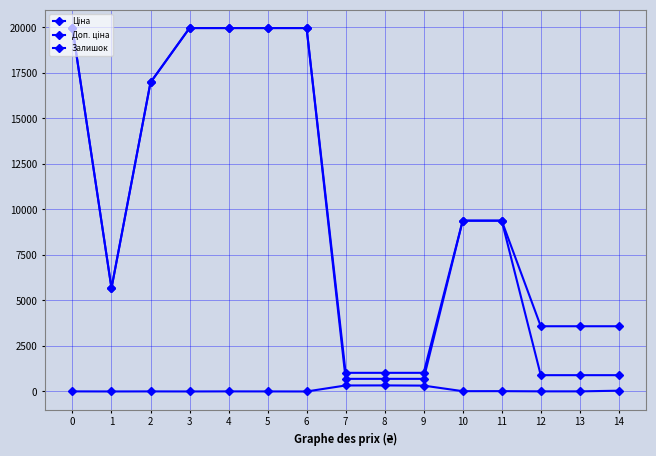

Does the chart have visible grid lines?

Yes